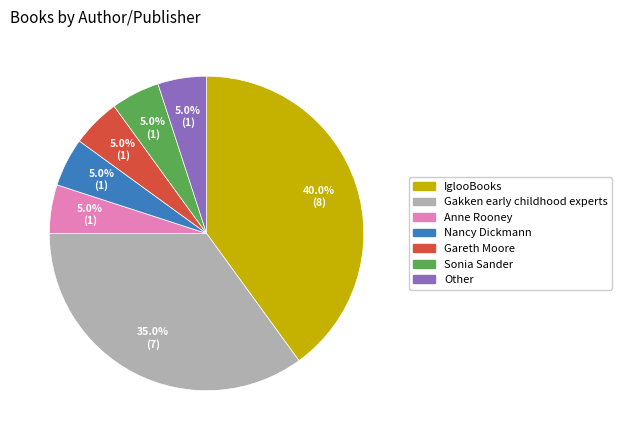

What percentage is the IglooBooks slice, to the nearest percent?

40%